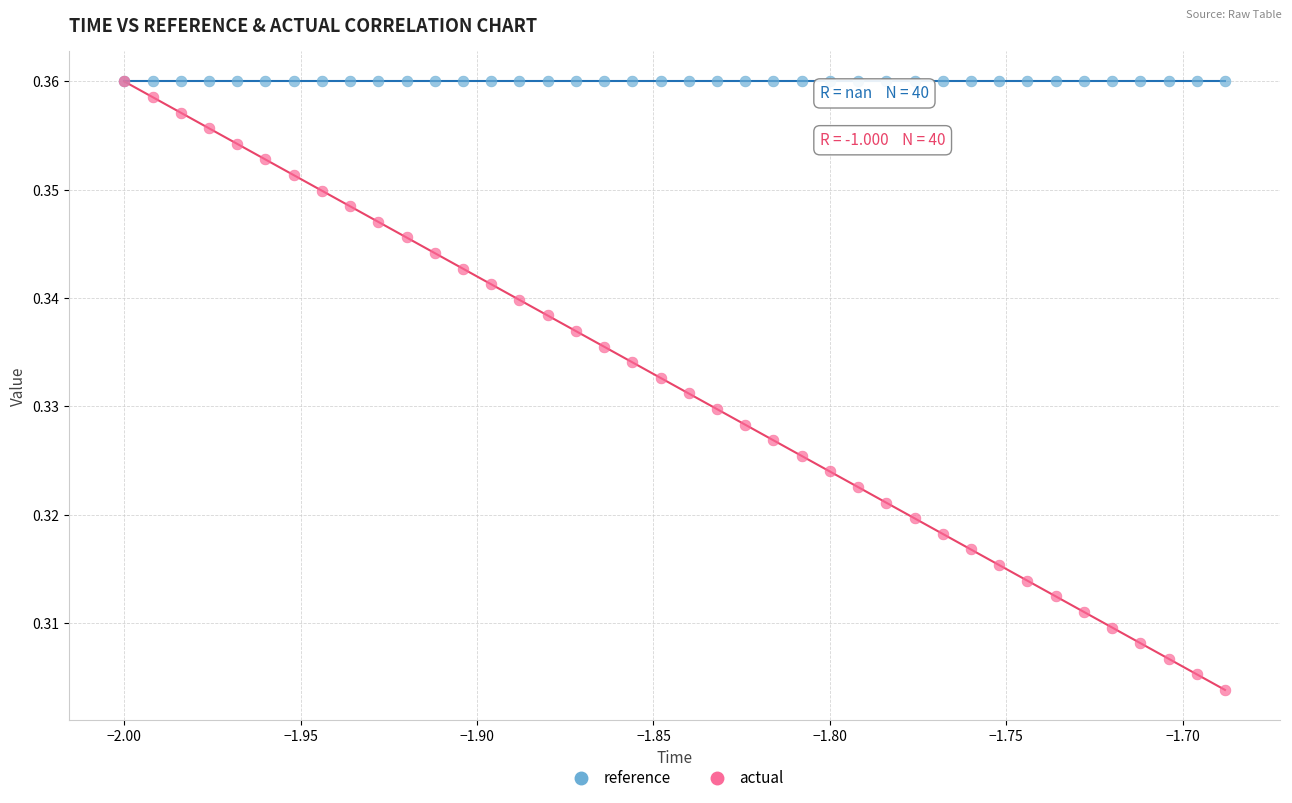

What are all the series names shown in the legend?

reference, actual